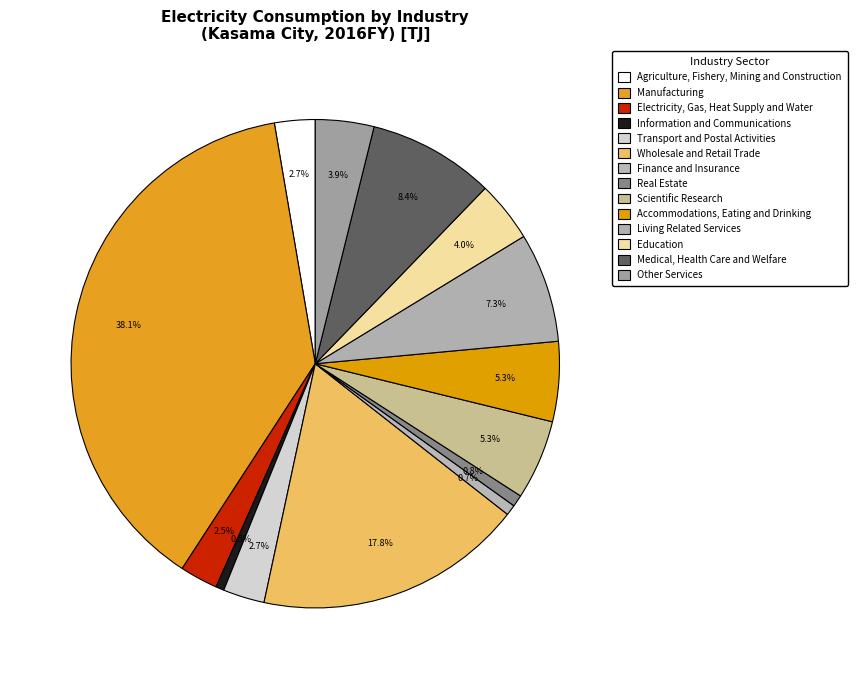

Count the number of slices in the pie.

14